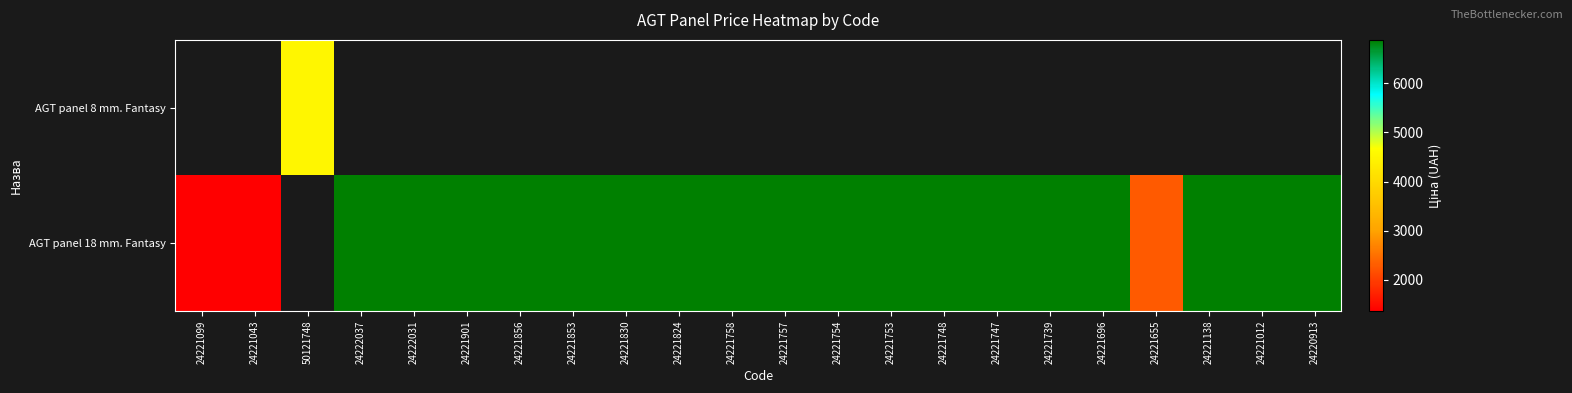

At which category does the chart reach its minimum across all series?

24221099